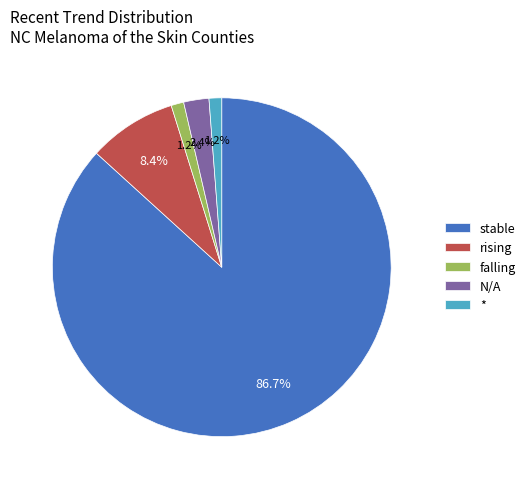

Which slice is the largest?

stable